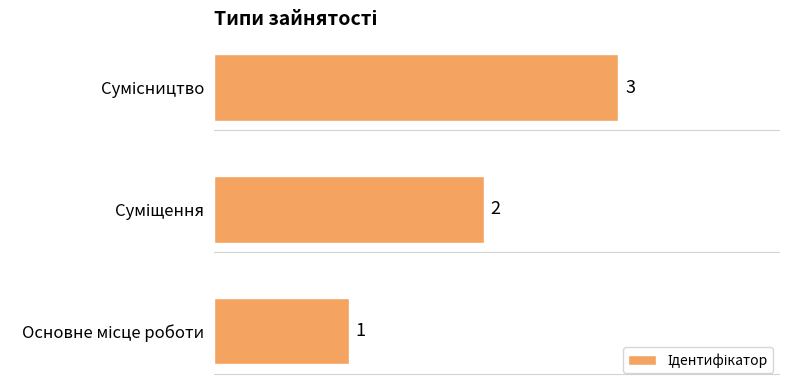

What is the sum of all values?

6